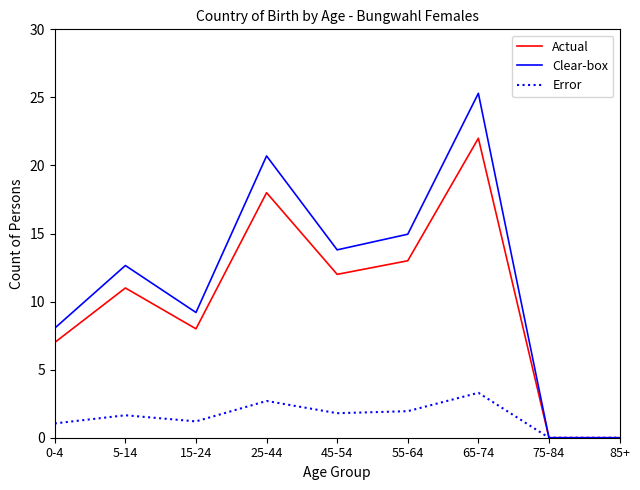

Rank the series by their maximum value, from lowest to highest.

Error, Actual, Clear-box